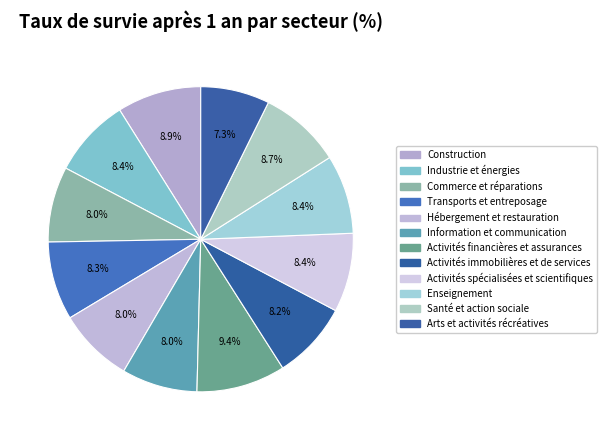

Rank the categories by value from highest to lowest.

Activités financières et assurances, Construction, Santé et action sociale, Activités spécialisées et scientifiques, Industrie et énergies, Enseignement, Transports et entreposage, Activités immobilières et de services, Information et communication, Commerce et réparations, Hébergement et restauration, Arts et activités récréatives